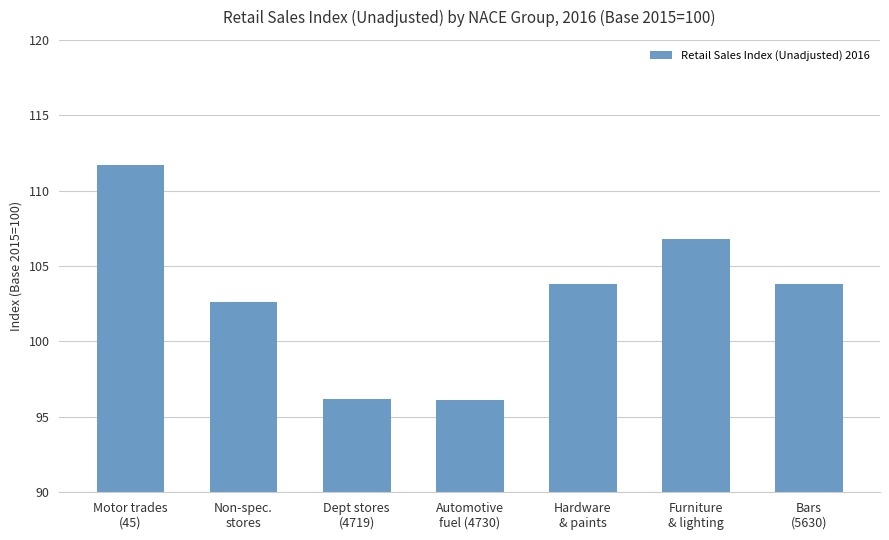

Does the chart contain stacked bars?

No